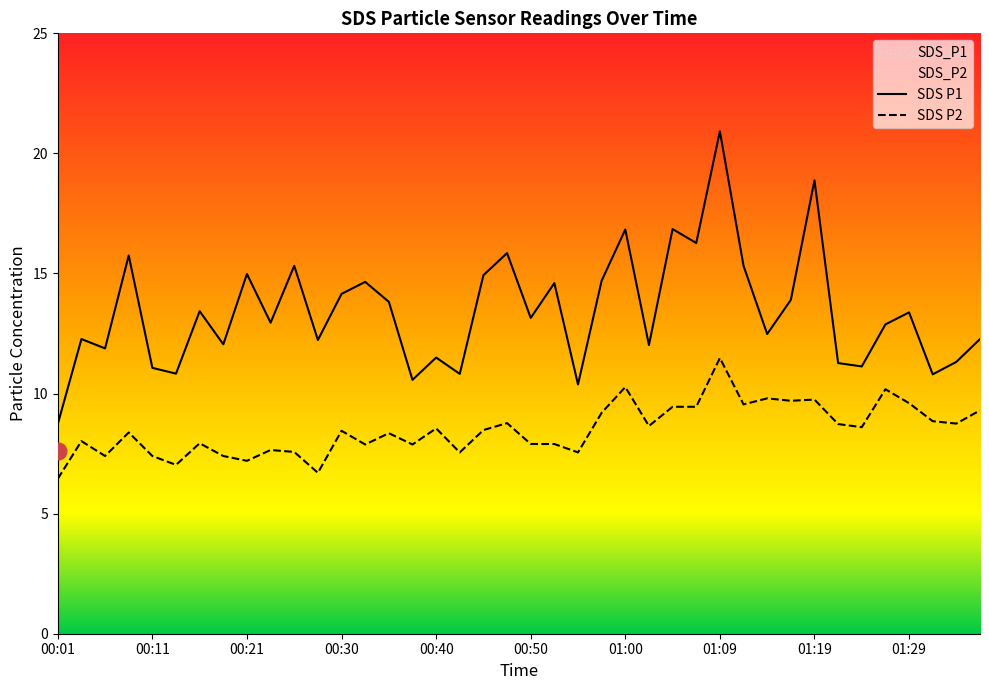

What position from the right is 00:55?

18